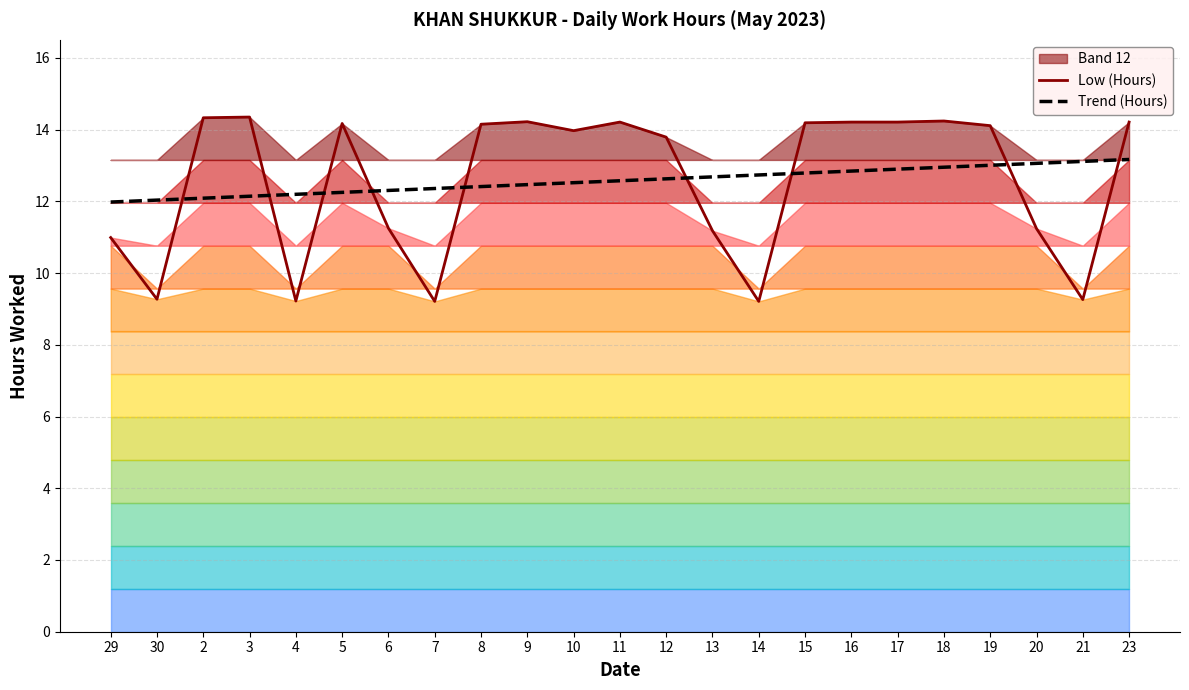

True or false: Trend (Hours) has a value of 12.7 at 13.

True